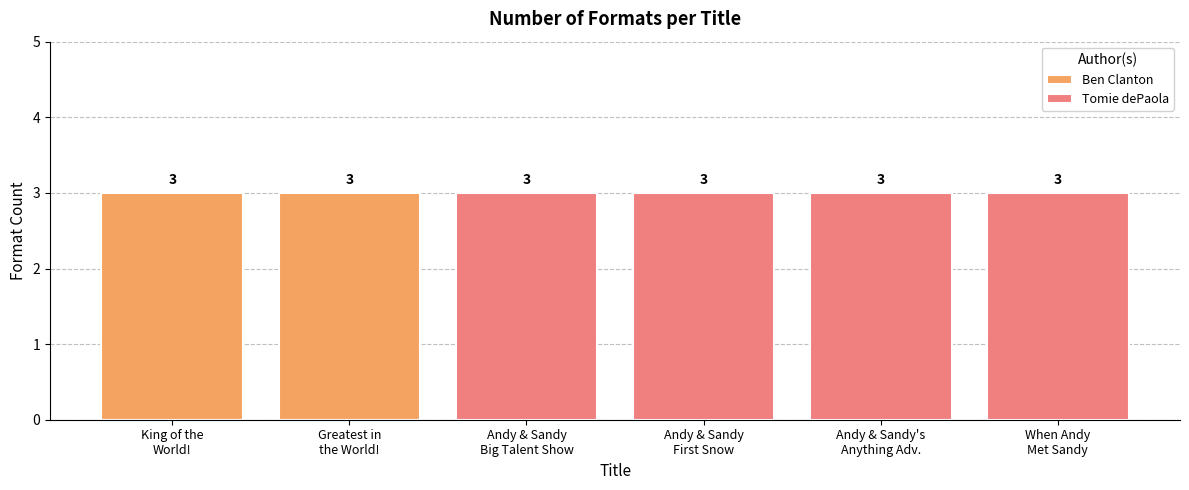

Reading right to left, what are all the values shown in this chart?

Ben Clanton: 0	0	0	0	3	3
Tomie dePaola: 3	3	3	3	0	0